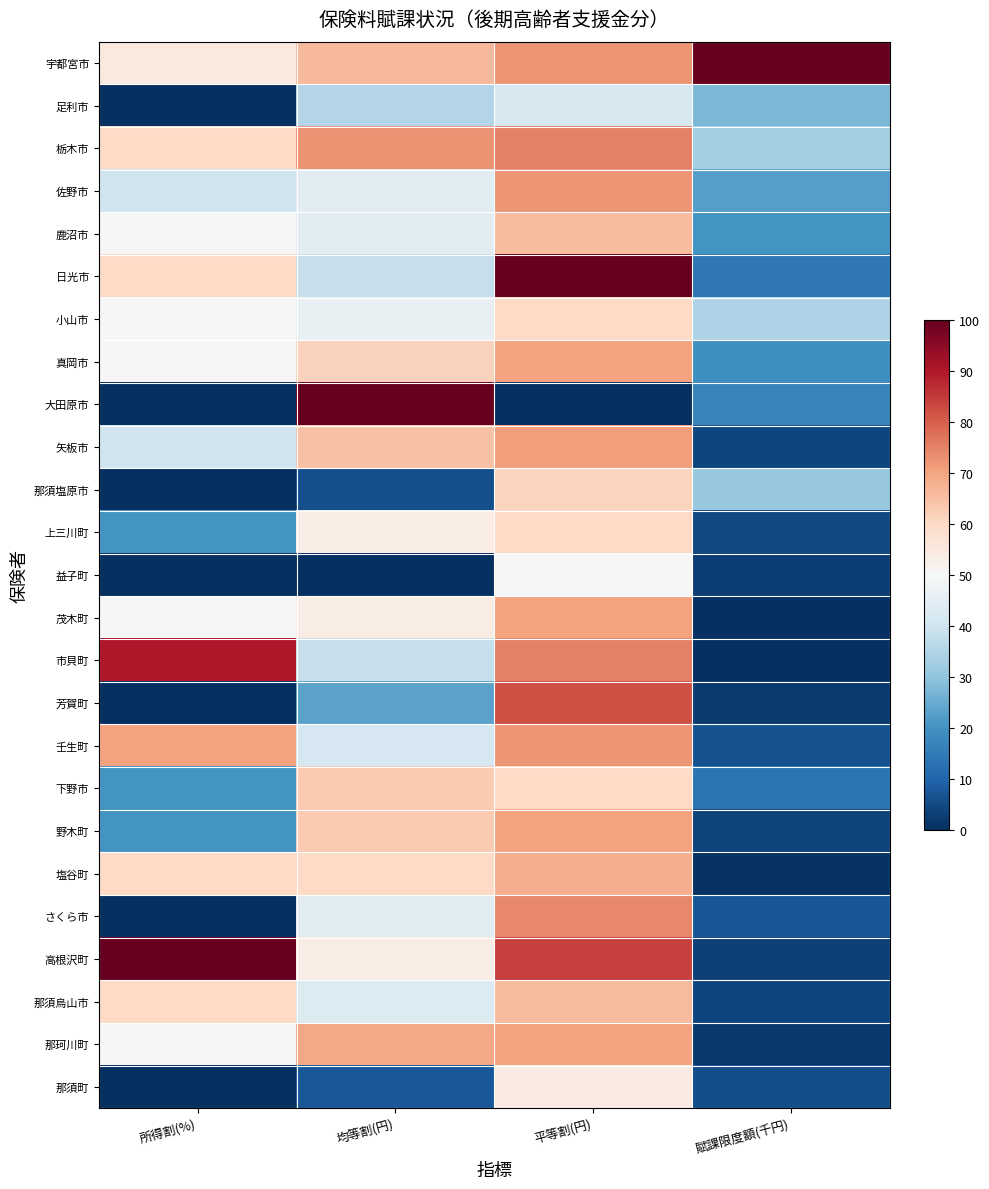

At which category is the sum across all series the highest?

平等割(円)